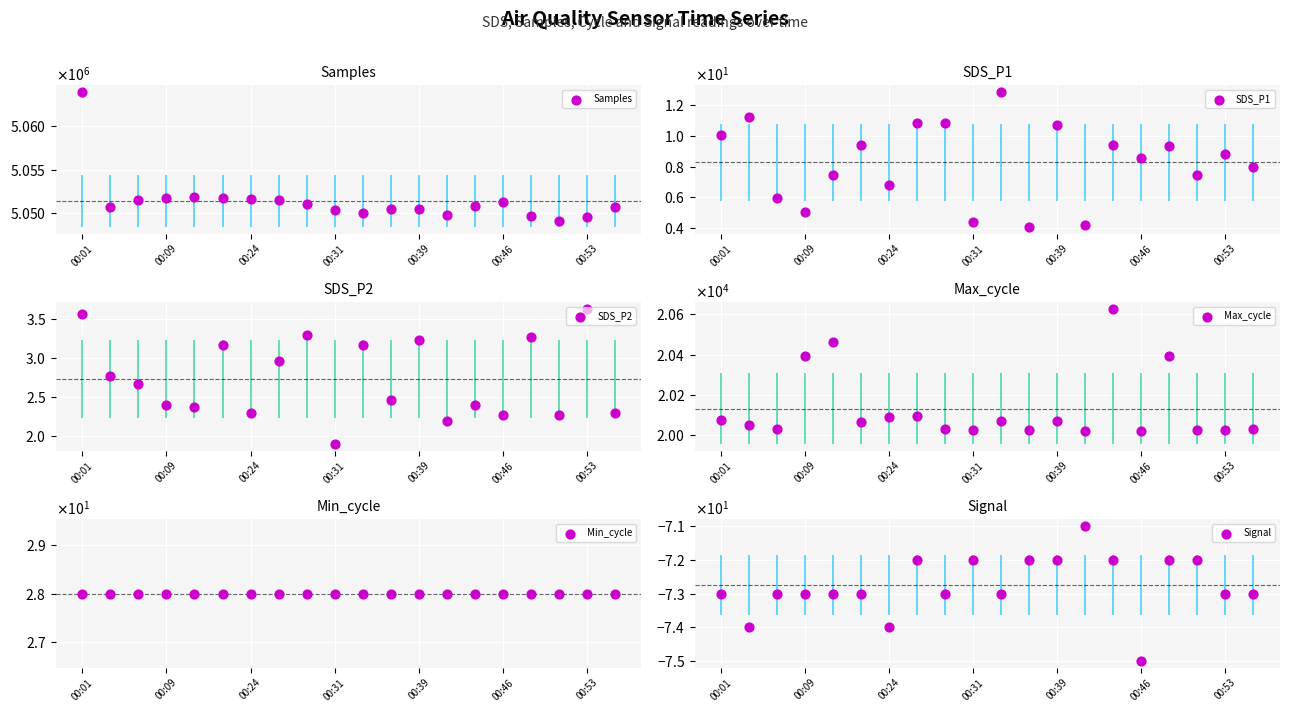

Is the value of Samples at 11 greater than the value of Max_cycle at 00:09?

Yes